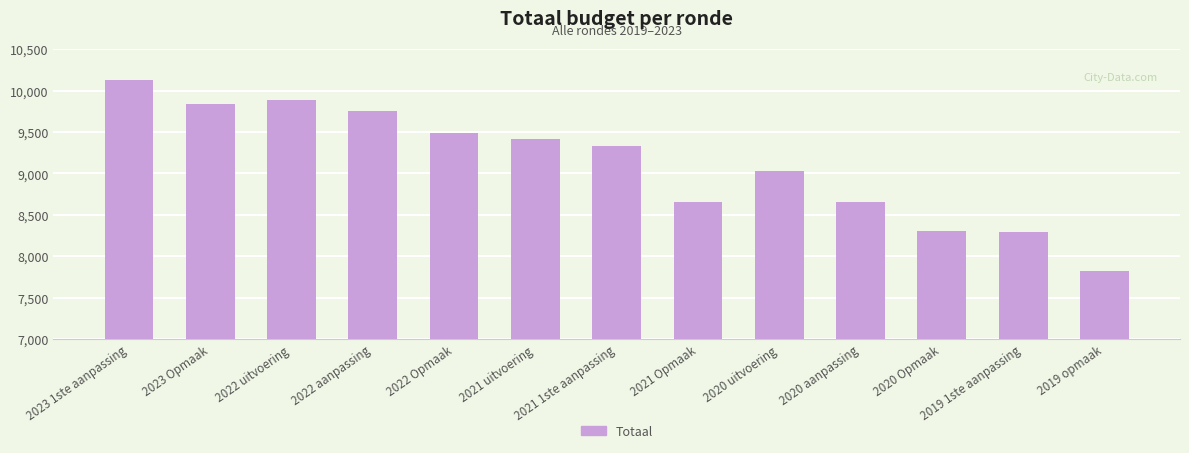

How many data points does each series have?

13